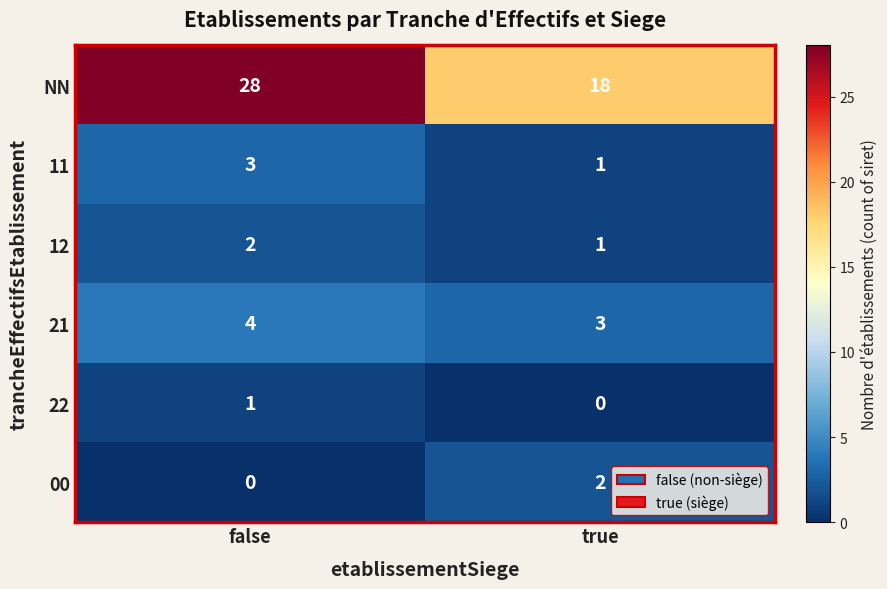

What is the greatest value displayed?

28